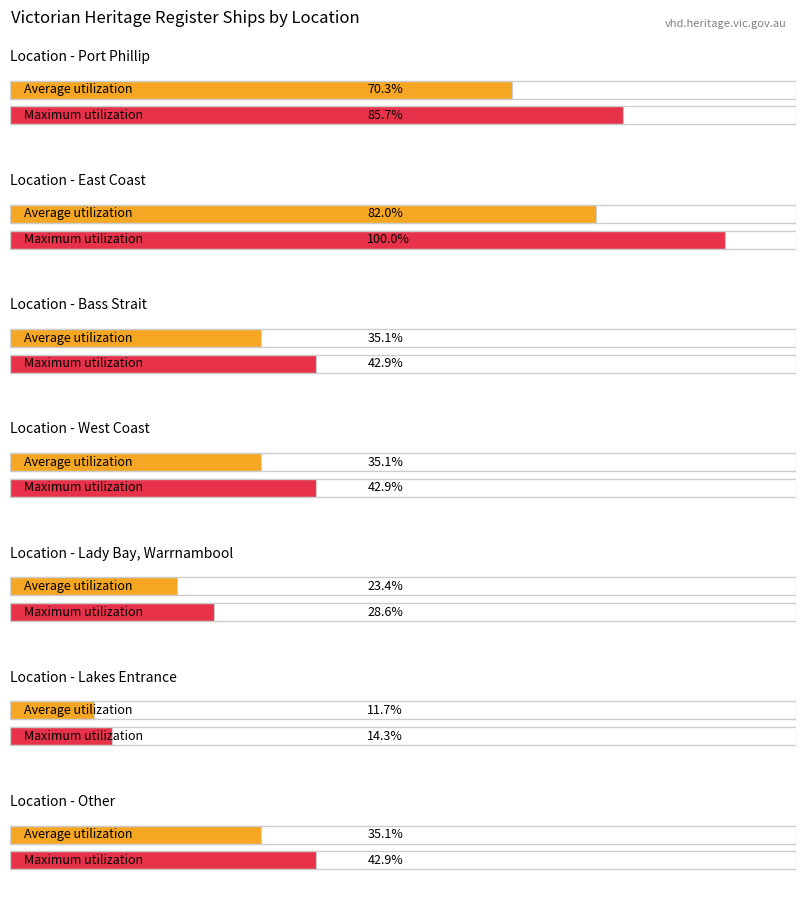

At which category is the sum across all series the highest?

East Coast